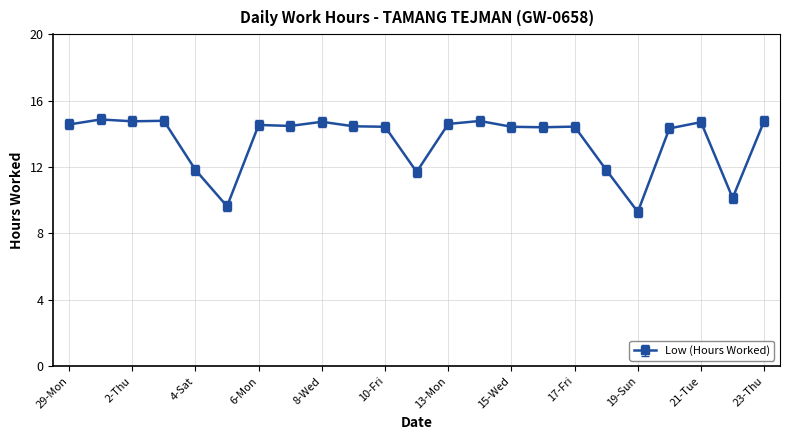

True or false: there are more than 1 points higher than both neighbors.

True